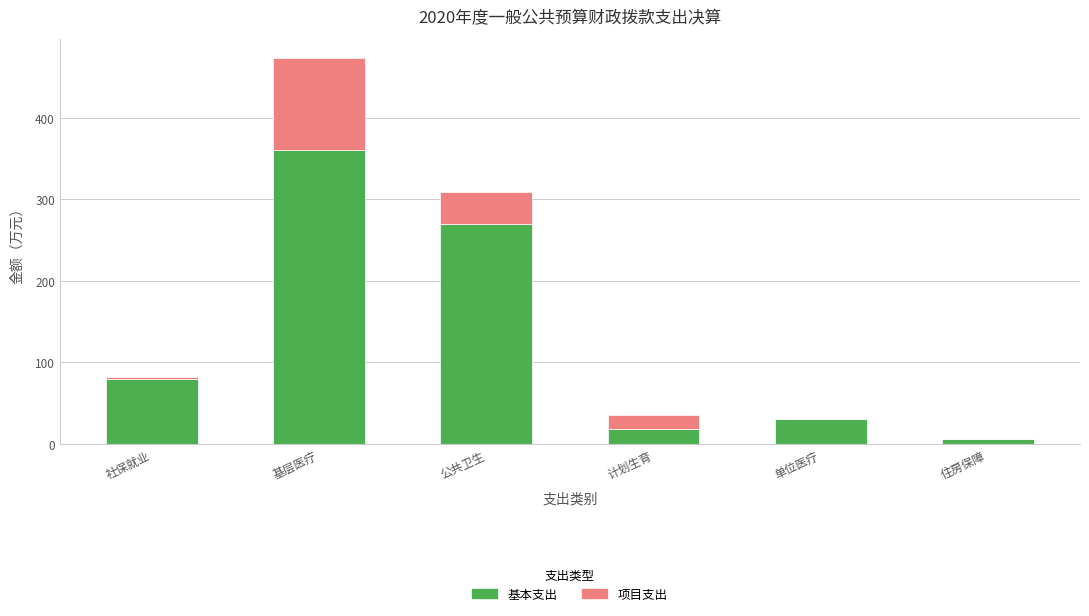

True or false: 基本支出 has a value of 15.8 at 单位医疗.

False